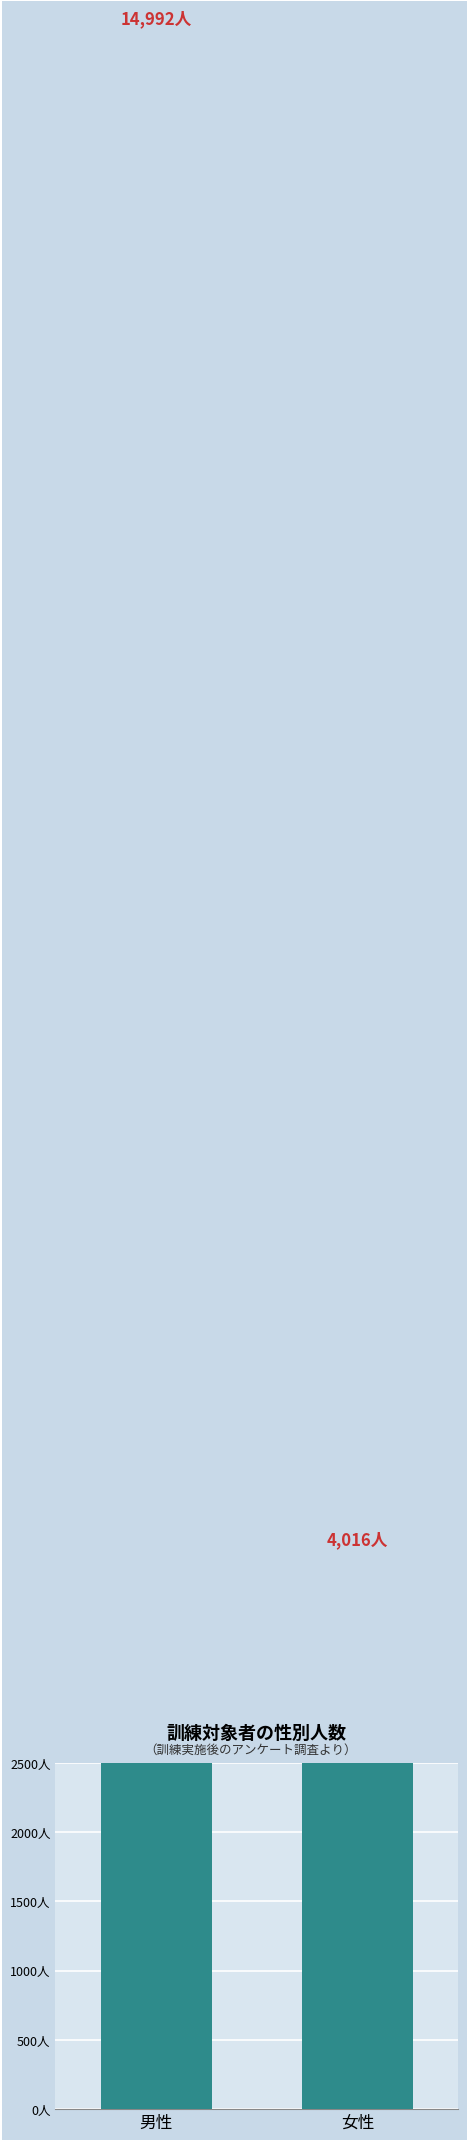

What is the ratio of the value at 女性 to the value at 男性?

0.3